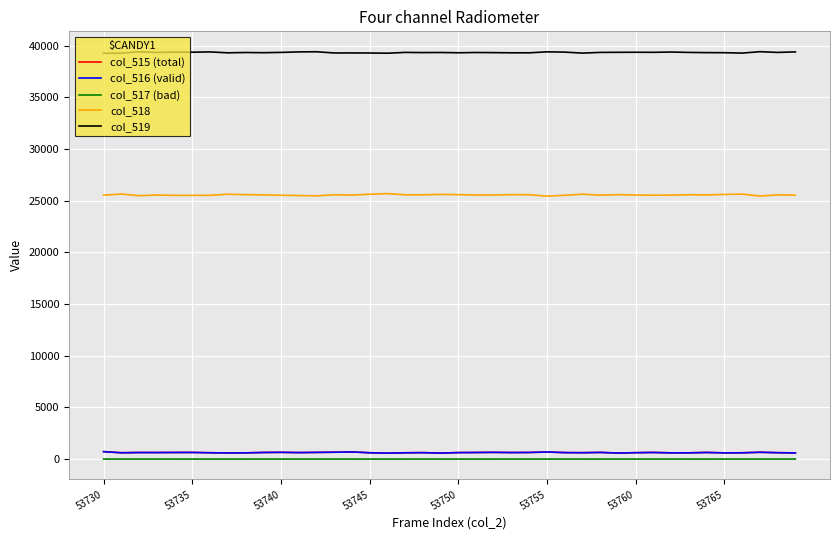

Which series has the widest spread of values?

col_518